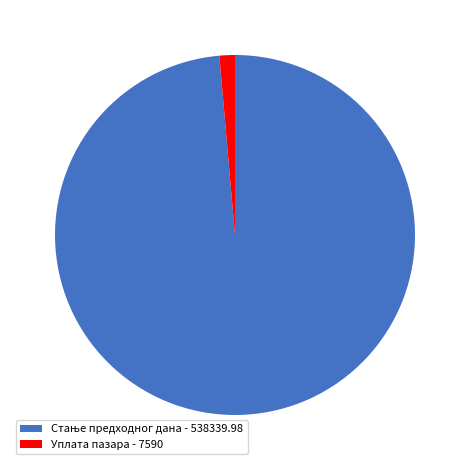

Which category has the smallest portion of the pie?

Уплата пазара - 7590